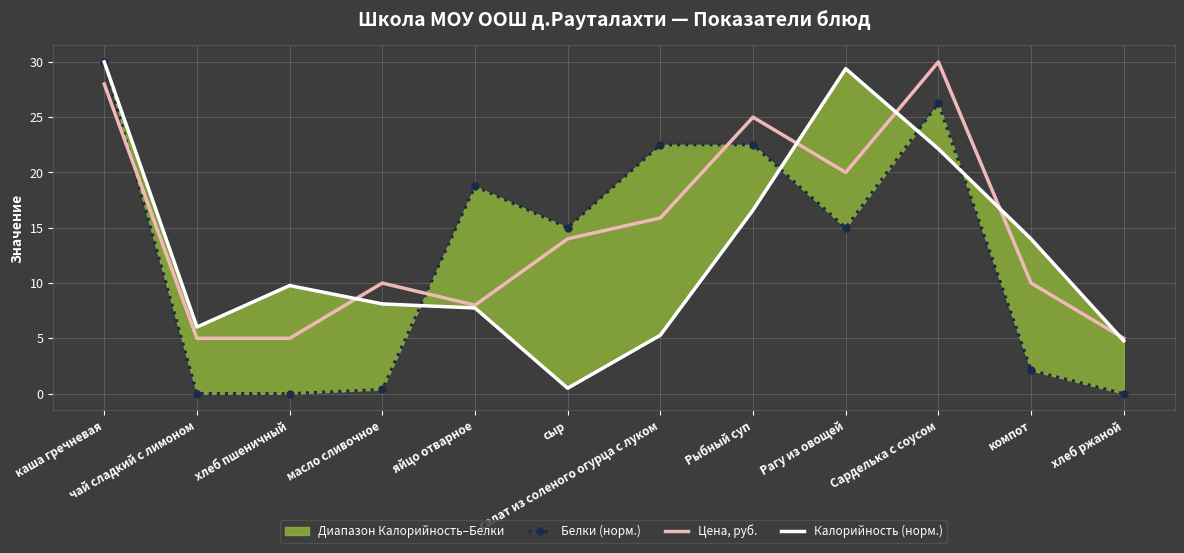

The Цена, руб. series shows 10.0 at компот. True or false?

True